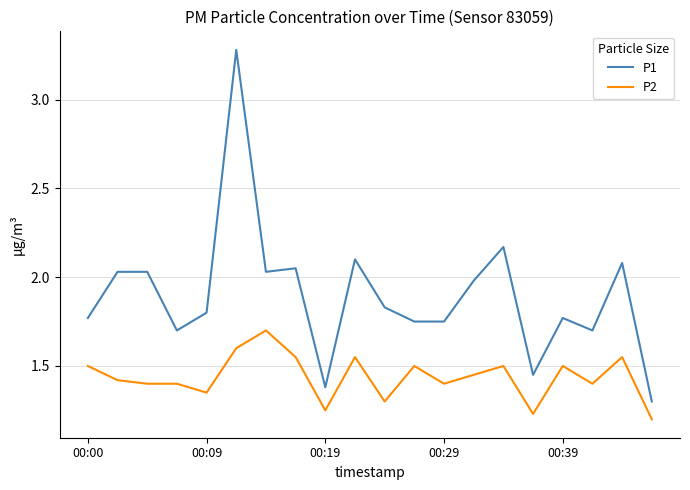

Which series has the widest spread of values?

P1